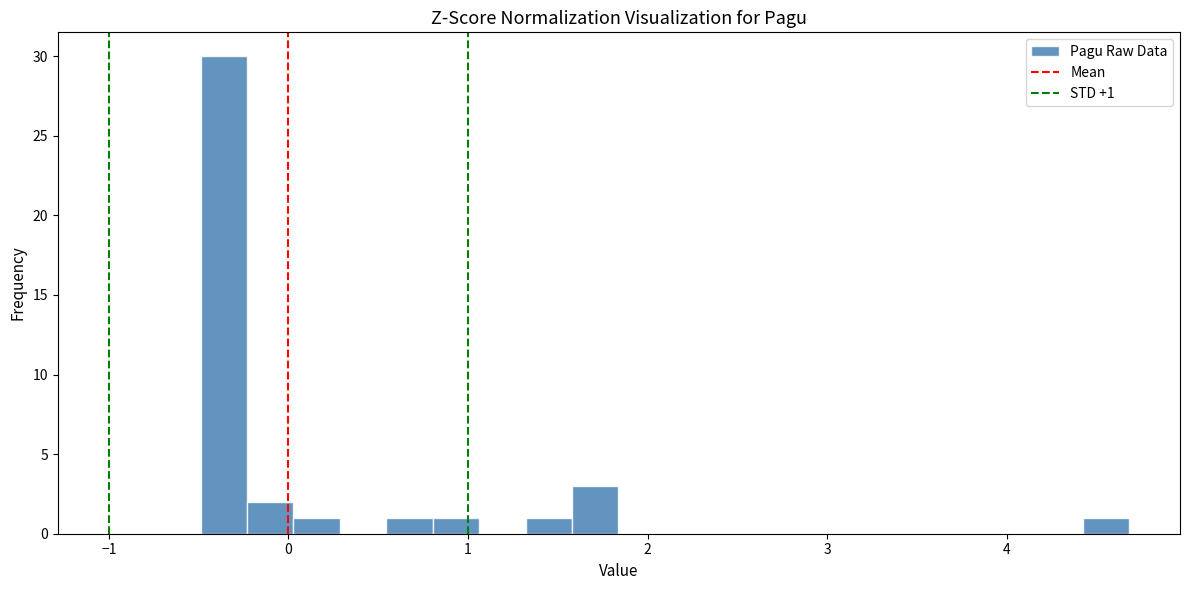

Around what value on the x-axis is the tallest bar? Give the approximate position of its centre, as read against the axis.

-0.4